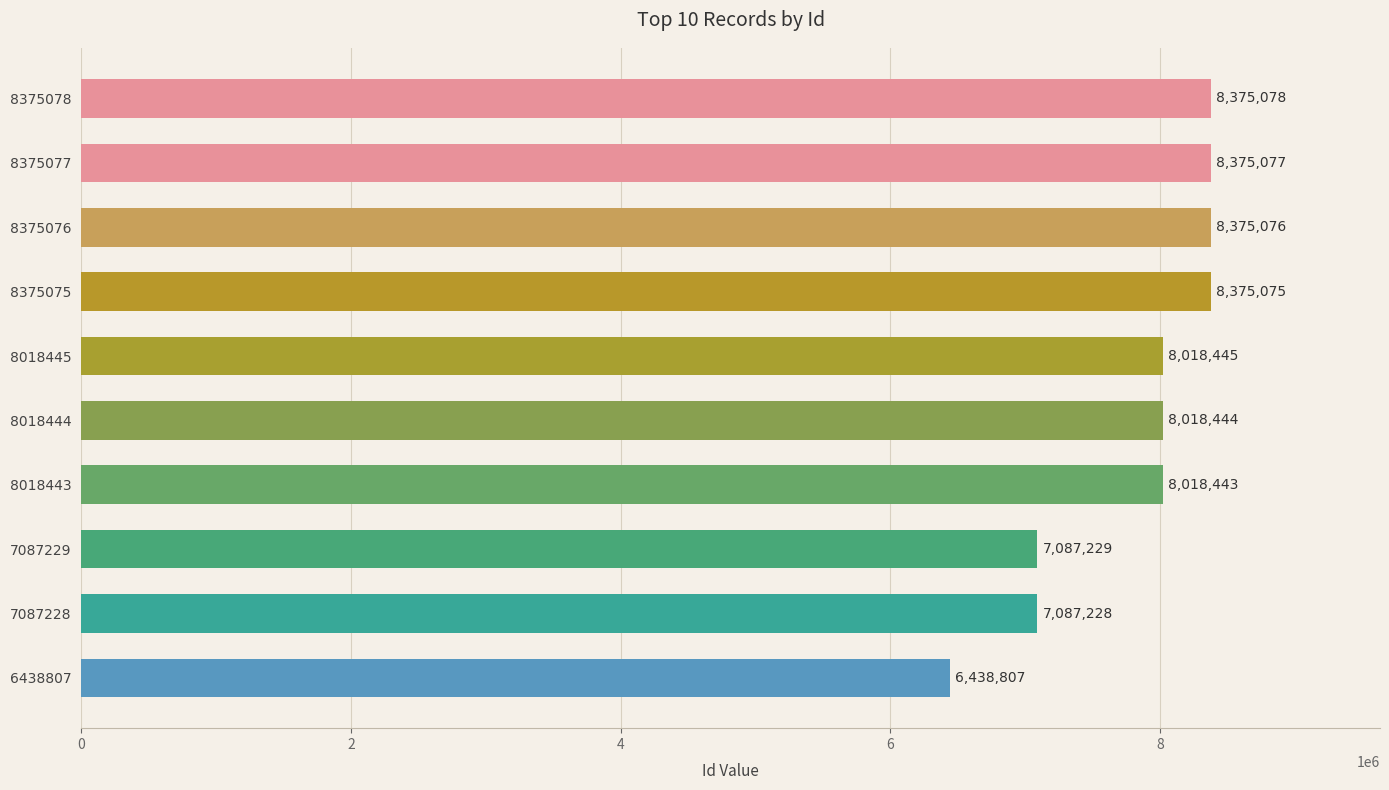

The chart shows a value of 8375077 at 8375077. True or false?

True